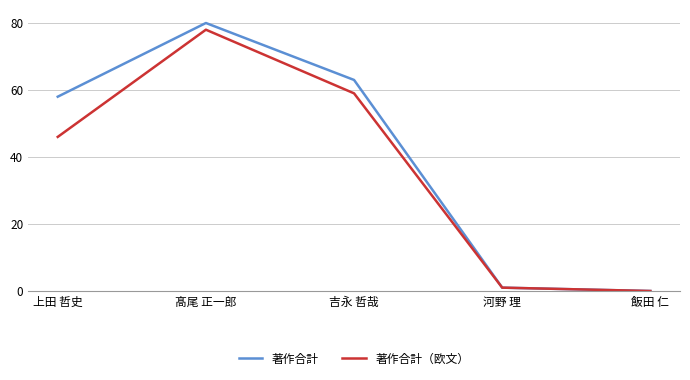

What is the sum of all 著作合計（欧文） values?

184